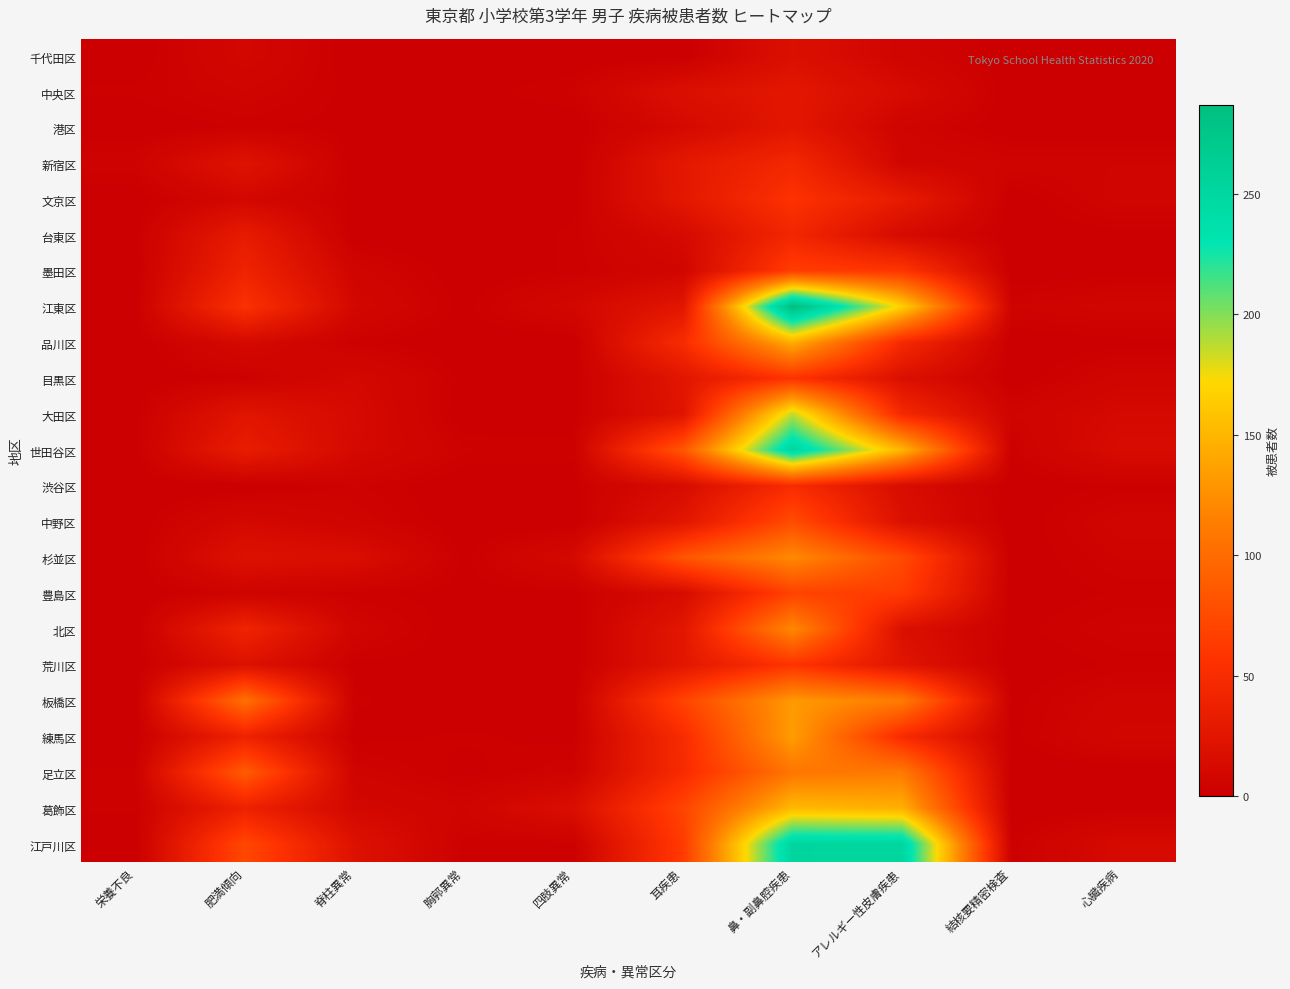

Reading left to right, list all the values displayed in this chart.

千代田区: 栄養不良=0	肥満傾向=9	脊柱異常=0	胸郭異常=0	四肢異常=0	耳疾患=0	鼻・副鼻腔疾患=18	アレルギー性皮膚疾患=6	結核要精密検査=0	心臓疾病=0
中央区: 栄養不良=2	肥満傾向=5	脊柱異常=1	胸郭異常=1	四肢異常=3	耳疾患=18	鼻・副鼻腔疾患=26	アレルギー性皮膚疾患=13	結核要精密検査=0	心臓疾病=1
港区: 栄養不良=0	肥満傾向=2	脊柱異常=1	胸郭異常=0	四肢異常=0	耳疾患=11	鼻・副鼻腔疾患=26	アレルギー性皮膚疾患=5	結核要精密検査=0	心臓疾病=0
新宿区: 栄養不良=4	肥満傾向=22	脊柱異常=0	胸郭異常=0	四肢異常=0	耳疾患=28	鼻・副鼻腔疾患=45	アレルギー性皮膚疾患=7	結核要精密検査=5	心臓疾病=5
文京区: 栄養不良=0	肥満傾向=9	脊柱異常=1	胸郭異常=0	四肢異常=1	耳疾患=27	鼻・副鼻腔疾患=56	アレルギー性皮膚疾患=31	結核要精密検査=0	心臓疾病=6
台東区: 栄養不良=1	肥満傾向=31	脊柱異常=0	胸郭異常=0	四肢異常=2	耳疾患=12	鼻・副鼻腔疾患=44	アレルギー性皮膚疾患=12	結核要精密検査=0	心臓疾病=1
墨田区: 栄養不良=0	肥満傾向=40	脊柱異常=6	胸郭異常=0	四肢異常=2	耳疾患=7	鼻・副鼻腔疾患=65	アレルギー性皮膚疾患=59	結核要精密検査=0	心臓疾病=1
江東区: 栄養不良=1	肥満傾向=55	脊柱異常=9	胸郭異常=1	四肢異常=9	耳疾患=25	鼻・副鼻腔疾患=287	アレルギー性皮膚疾患=167	結核要精密検査=4	心臓疾病=6
品川区: 栄養不良=0	肥満傾向=11	脊柱異常=2	胸郭異常=0	四肢異常=0	耳疾患=50	鼻・副鼻腔疾患=145	アレルギー性皮膚疾患=47	結核要精密検査=0	心臓疾病=1
目黒区: 栄養不良=0	肥満傾向=2	脊柱異常=10	胸郭異常=1	四肢異常=1	耳疾患=25	鼻・副鼻腔疾患=57	アレルギー性皮膚疾患=18	結核要精密検査=0	心臓疾病=6
大田区: 栄養不良=1	肥満傾向=24	脊柱異常=12	胸郭異常=0	四肢異常=1	耳疾患=23	鼻・副鼻腔疾患=187	アレルギー性皮膚疾患=46	結核要精密検査=5	心臓疾病=11
世田谷区: 栄養不良=1	肥満傾向=33	脊柱異常=11	胸郭異常=3	四肢異常=2	耳疾患=84	鼻・副鼻腔疾患=252	アレルギー性皮膚疾患=150	結核要精密検査=2	心臓疾病=14
渋谷区: 栄養不良=0	肥満傾向=0	脊柱異常=3	胸郭異常=0	四肢異常=1	耳疾患=14	鼻・副鼻腔疾患=50	アレルギー性皮膚疾患=15	結核要精密検査=0	心臓疾病=2
中野区: 栄養不良=0	肥満傾向=10	脊柱異常=5	胸郭異常=0	四肢異常=0	耳疾患=25	鼻・副鼻腔疾患=76	アレルギー性皮膚疾患=19	結核要精密検査=0	心臓疾病=6
杉並区: 栄養不良=0	肥満傾向=20	脊柱異常=16	胸郭異常=1	四肢異常=11	耳疾患=83	鼻・副鼻腔疾患=122	アレルギー性皮膚疾患=75	結核要精密検査=0	心臓疾病=4
豊島区: 栄養不良=0	肥満傾向=4	脊柱異常=2	胸郭異常=1	四肢異常=1	耳疾患=14	鼻・副鼻腔疾患=69	アレルギー性皮膚疾患=64	結核要精密検査=0	心臓疾病=2
北区: 栄養不良=0	肥満傾向=41	脊柱異常=6	胸郭異常=0	四肢異常=0	耳疾患=26	鼻・副鼻腔疾患=121	アレルギー性皮膚疾患=18	結核要精密検査=1	心臓疾病=4
荒川区: 栄養不良=0	肥満傾向=20	脊柱異常=1	胸郭異常=1	四肢異常=0	耳疾患=26	鼻・副鼻腔疾患=58	アレルギー性皮膚疾患=24	結核要精密検査=0	心臓疾病=2
板橋区: 栄養不良=0	肥満傾向=104	脊柱異常=2	胸郭異常=0	四肢異常=1	耳疾患=70	鼻・副鼻腔疾患=132	アレルギー性皮膚疾患=112	結核要精密検査=1	心臓疾病=6
練馬区: 栄養不良=0	肥満傾向=39	脊柱異常=1	胸郭異常=2	四肢異常=1	耳疾患=50	鼻・副鼻腔疾患=134	アレルギー性皮膚疾患=49	結核要精密検査=1	心臓疾病=8
足立区: 栄養不良=2	肥満傾向=88	脊柱異常=5	胸郭異常=1	四肢異常=4	耳疾患=49	鼻・副鼻腔疾患=108	アレルギー性皮膚疾患=111	結核要精密検査=0	心臓疾病=0
葛飾区: 栄養不良=2	肥満傾向=38	脊柱異常=9	胸郭異常=5	四肢異常=17	耳疾患=70	鼻・副鼻腔疾患=152	アレルギー性皮膚疾患=146	結核要精密検査=0	心臓疾病=1
江戸川区: 栄養不良=0	肥満傾向=73	脊柱異常=20	胸郭異常=2	四肢異常=2	耳疾患=63	鼻・副鼻腔疾患=253	アレルギー性皮膚疾患=252	結核要精密検査=2	心臓疾病=12